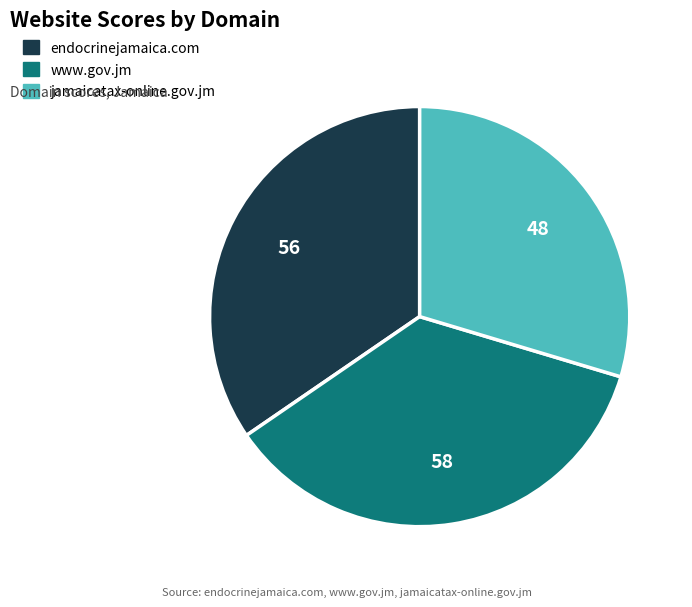

Which has a higher value, endocrinejamaica.com or www.gov.jm?

www.gov.jm